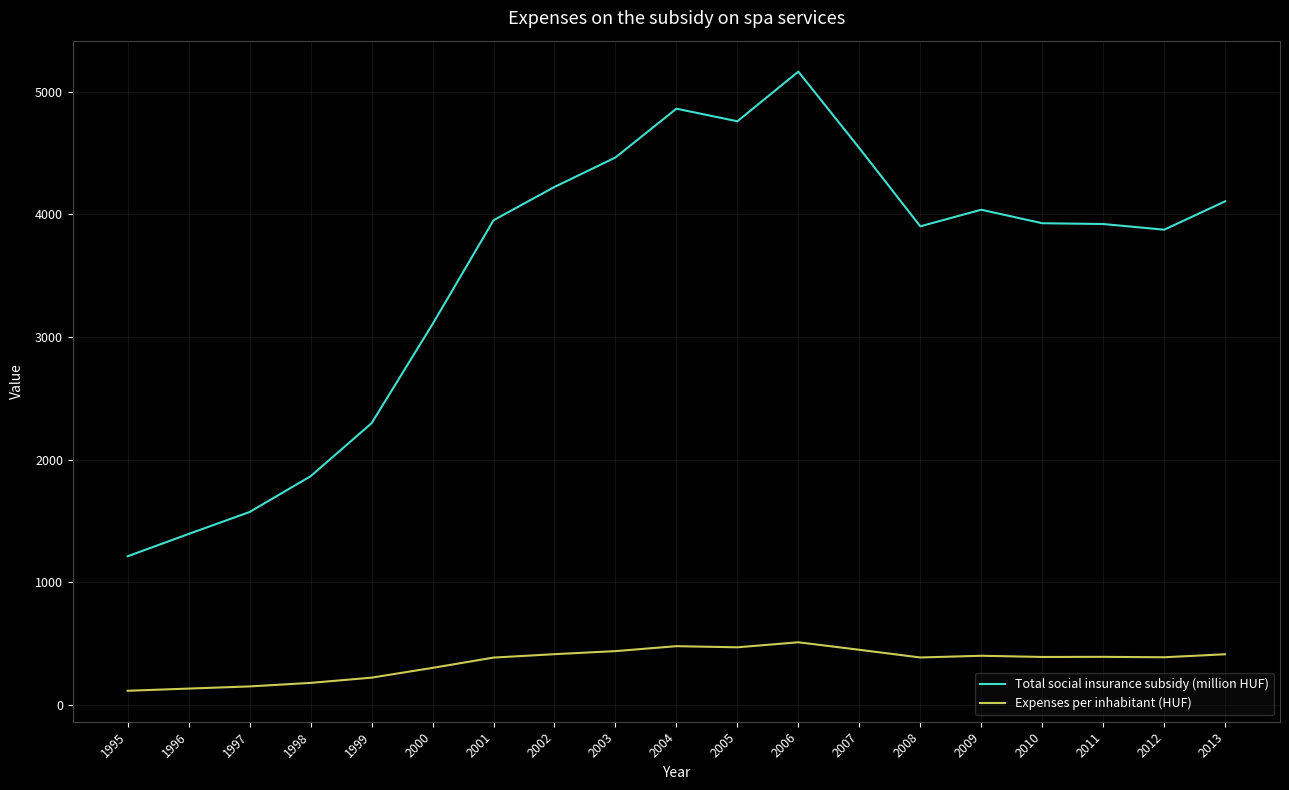

What is the minimum value for Expenses per inhabitant (HUF)?

117.5